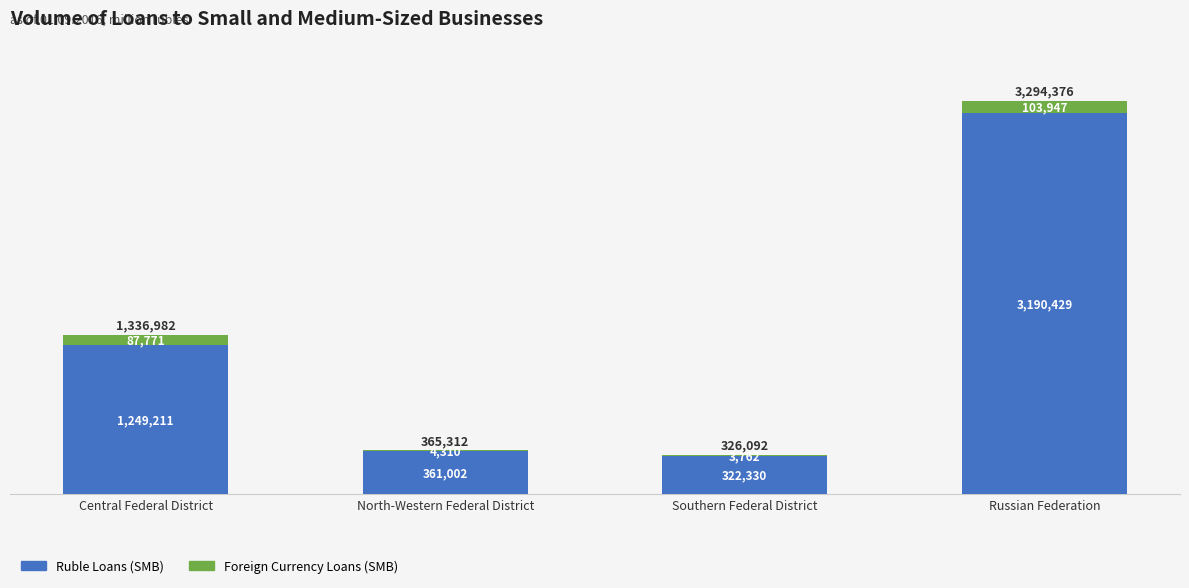

What are all the series names shown in the legend?

Ruble Loans (SMB), Foreign Currency Loans (SMB)